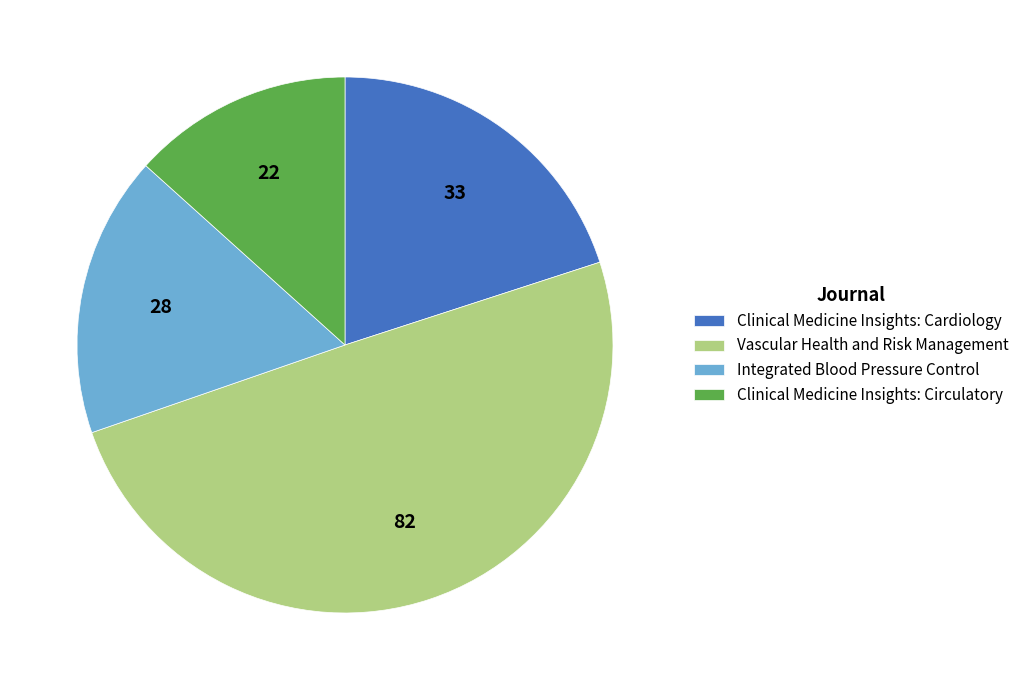

Which category has the smallest portion of the pie?

Clinical Medicine Insights: Circulatory